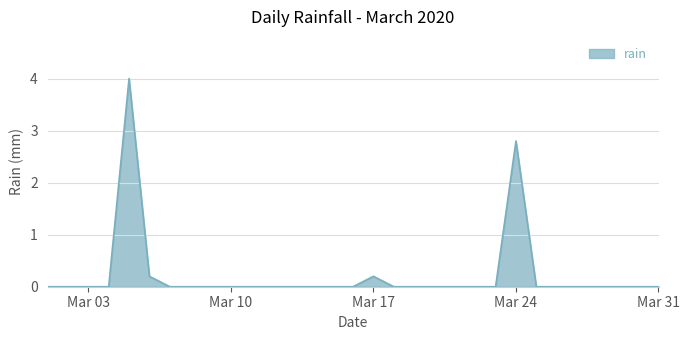

What is the difference between the maximum and minimum values?

4.0